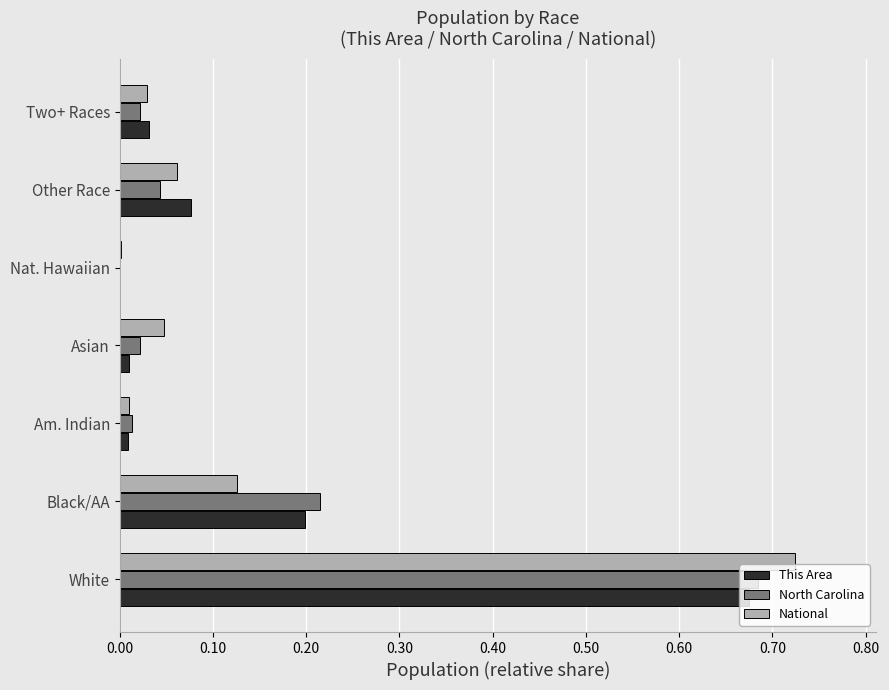

At which category is the sum across all series the highest?

White